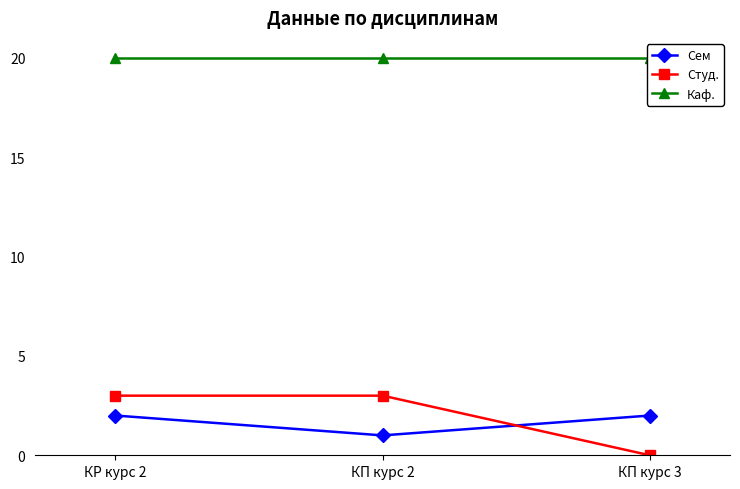

What is the highest value of the Студ. series?

3